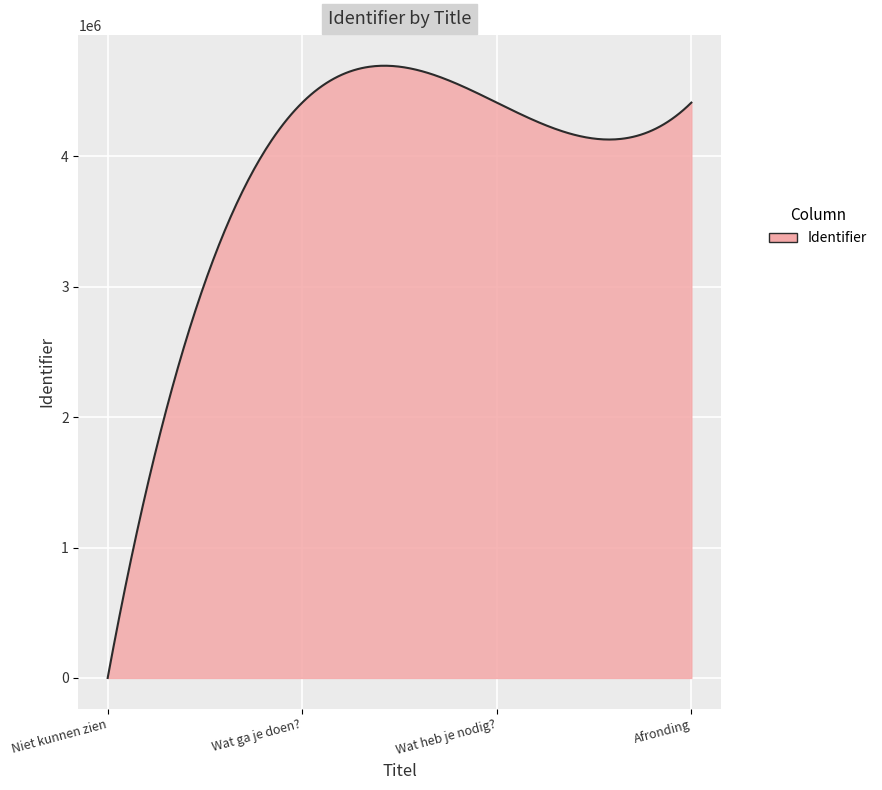

What is the difference between the maximum and minimum values?

4695773.9